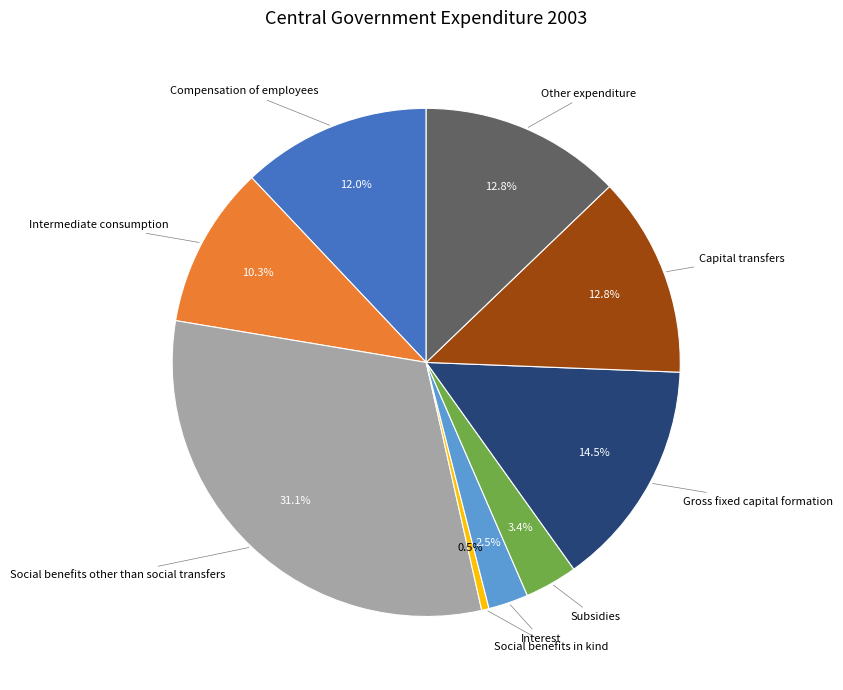

What is the ratio of the value at Subsidies to the value at Gross fixed capital formation?

0.2